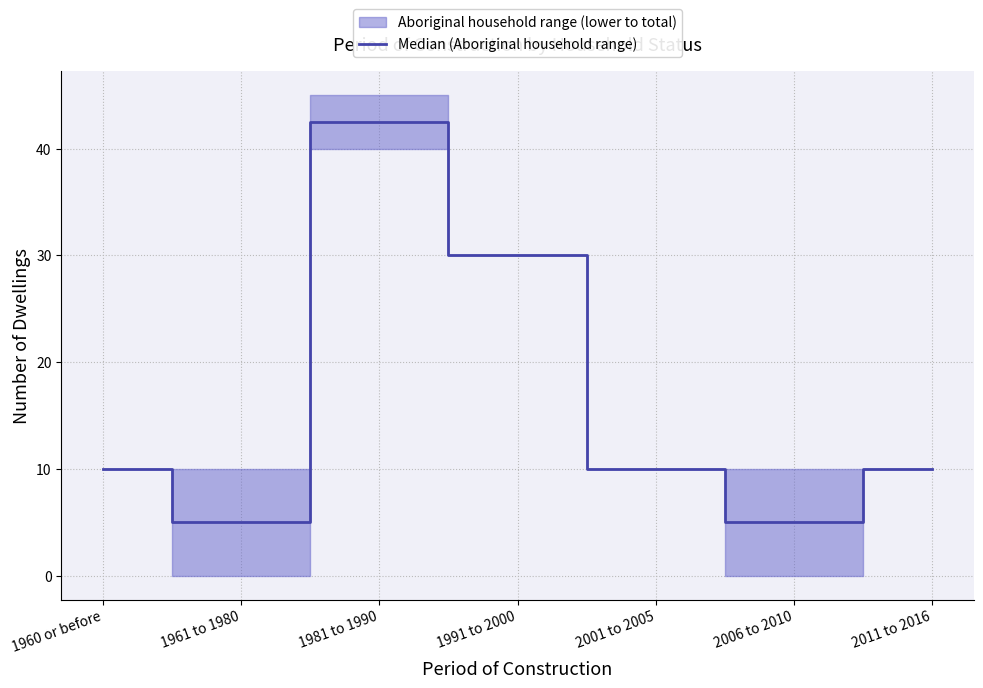

Reading right to left, extract all data points from this chart.

2011 to 2016=10.0	2006 to 2010=5.0	2001 to 2005=10.0	1991 to 2000=30.0	1981 to 1990=42.5	1961 to 1980=5.0	1960 or before=10.0